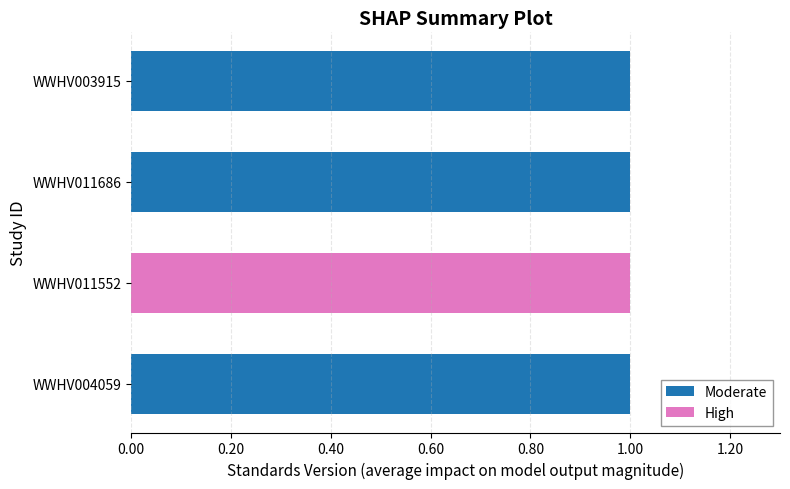

What is the sum of all Moderate values?

3